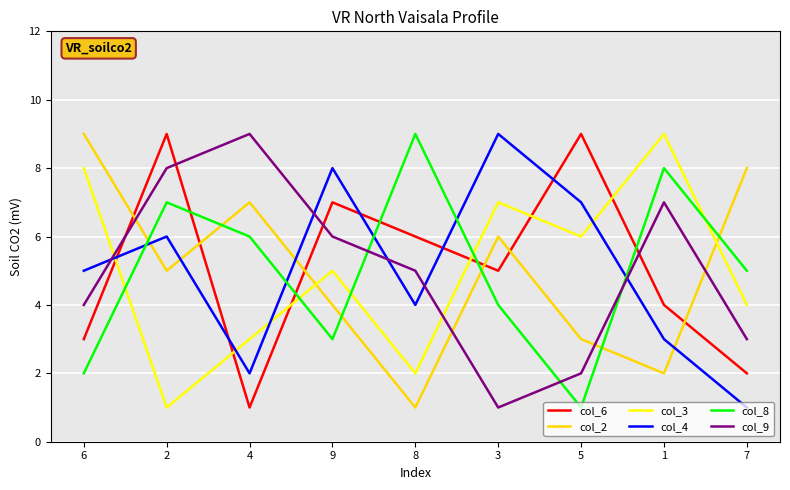

Which series changed the most between 5 and 7?

col_6